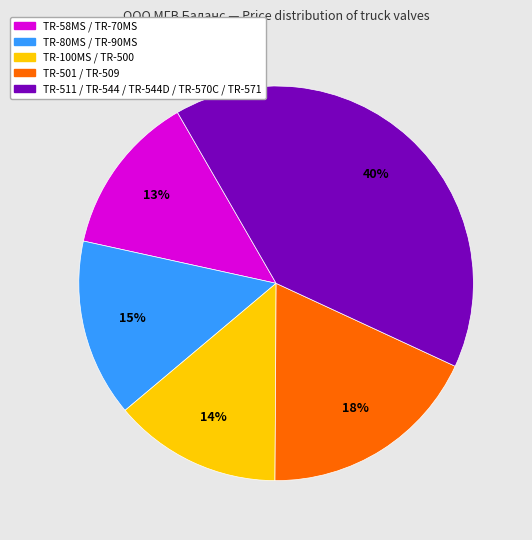

Does any single category account for the majority?

No